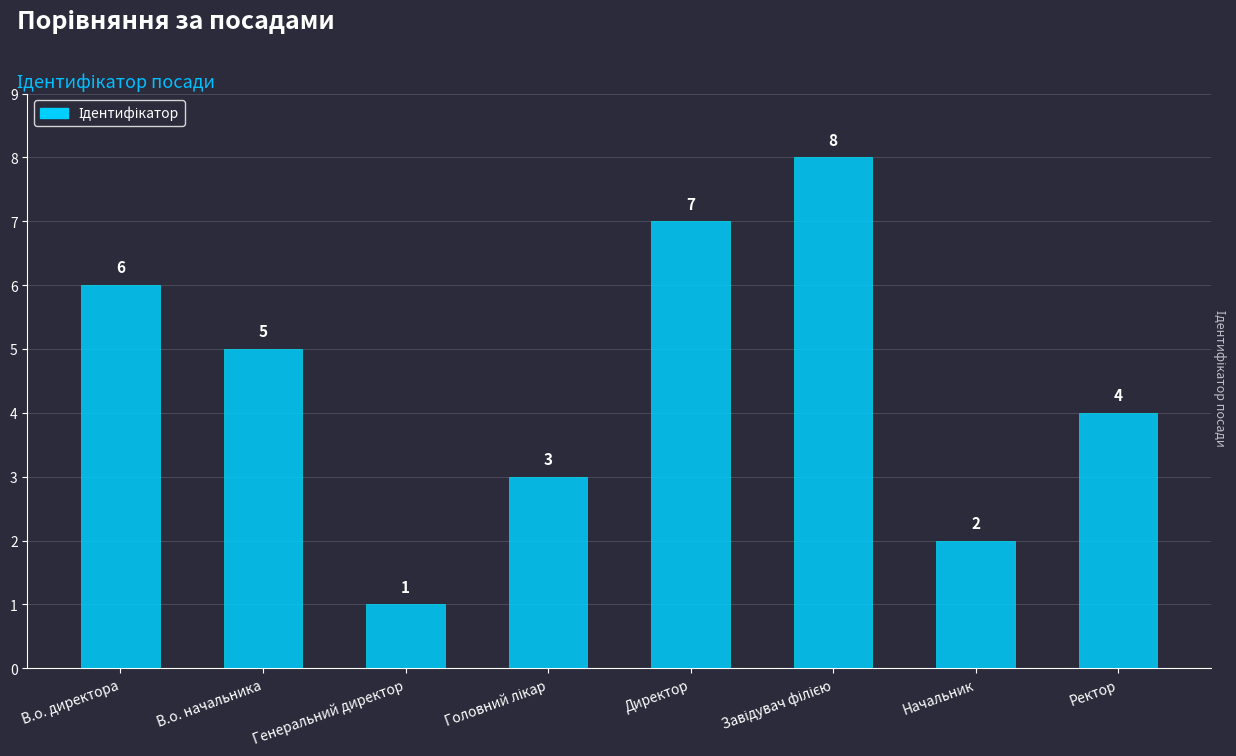

Are the bars grouped side by side (vs. stacked)?

No